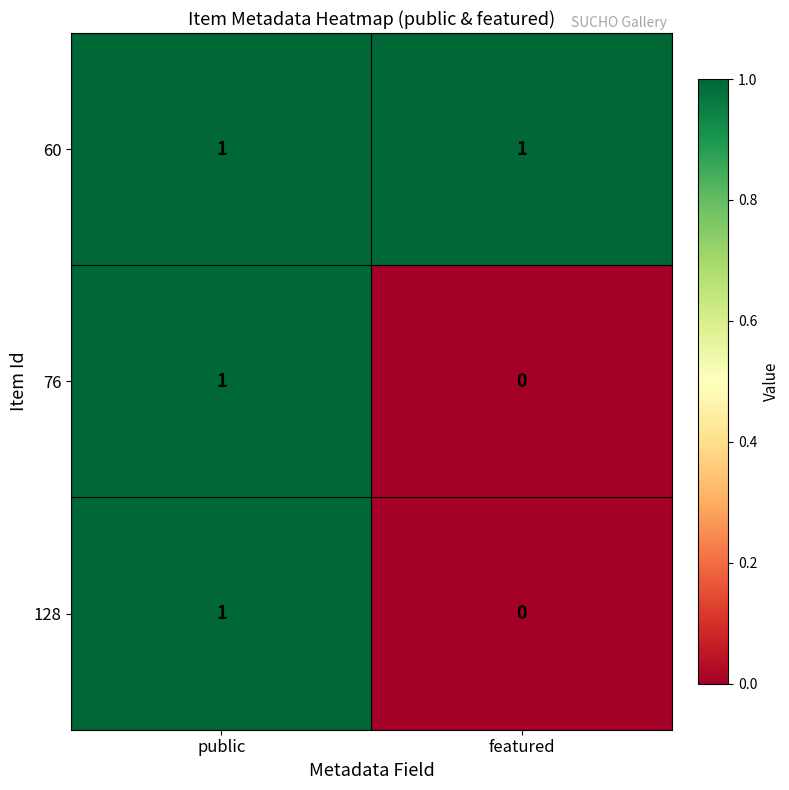

What is the total value across all series at featured?

1